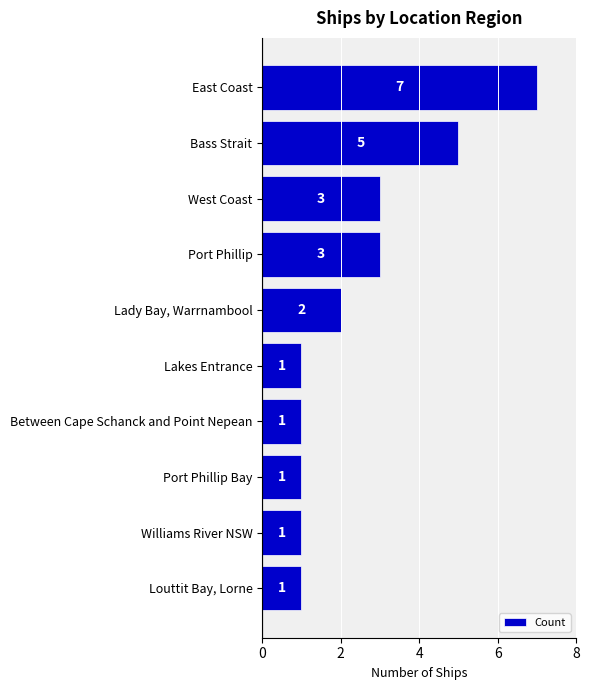

What is the greatest value displayed?

7